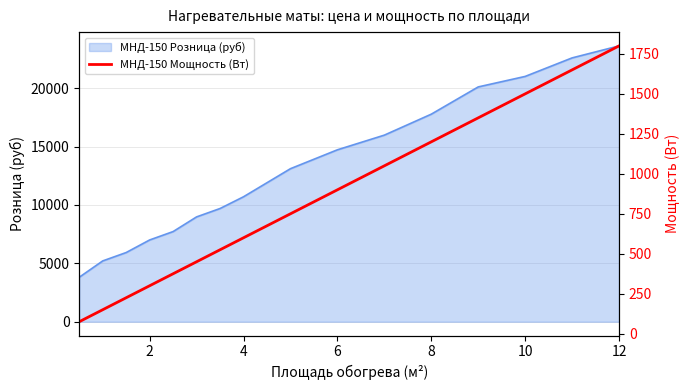

What is the minimum value for МНД-150 Розница (руб)?

3806